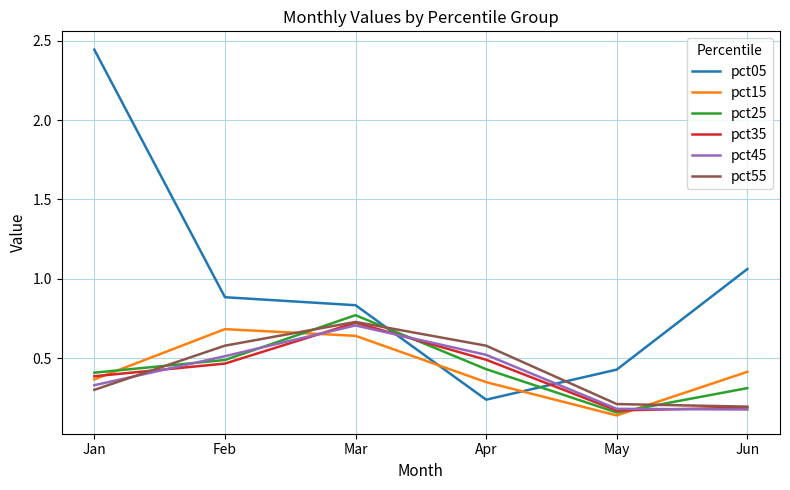

Count the pct55 values in the range 0 to 1.

6